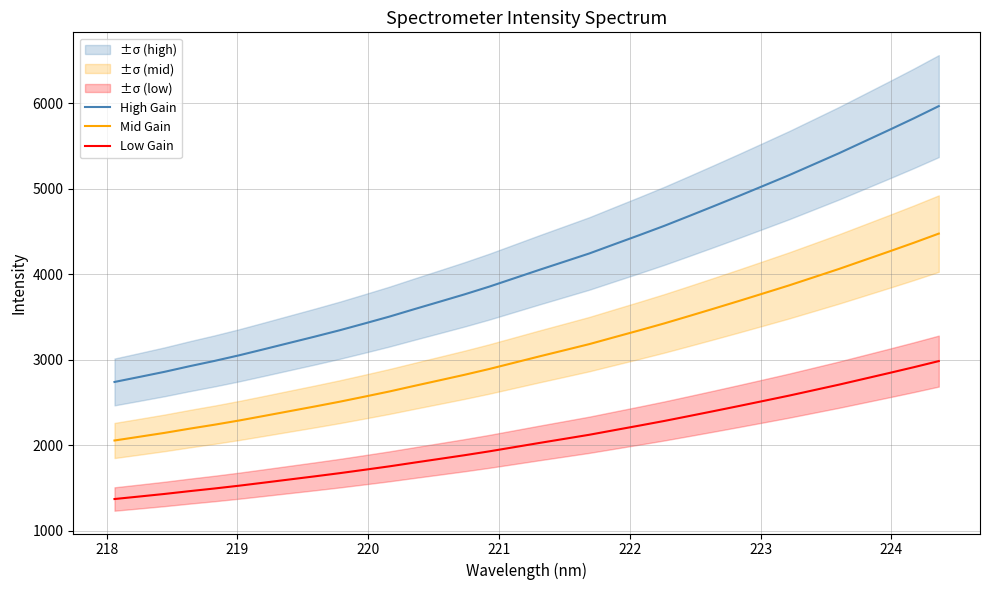

True or false: Low Gain and Mid Gain intersect in this chart.

False